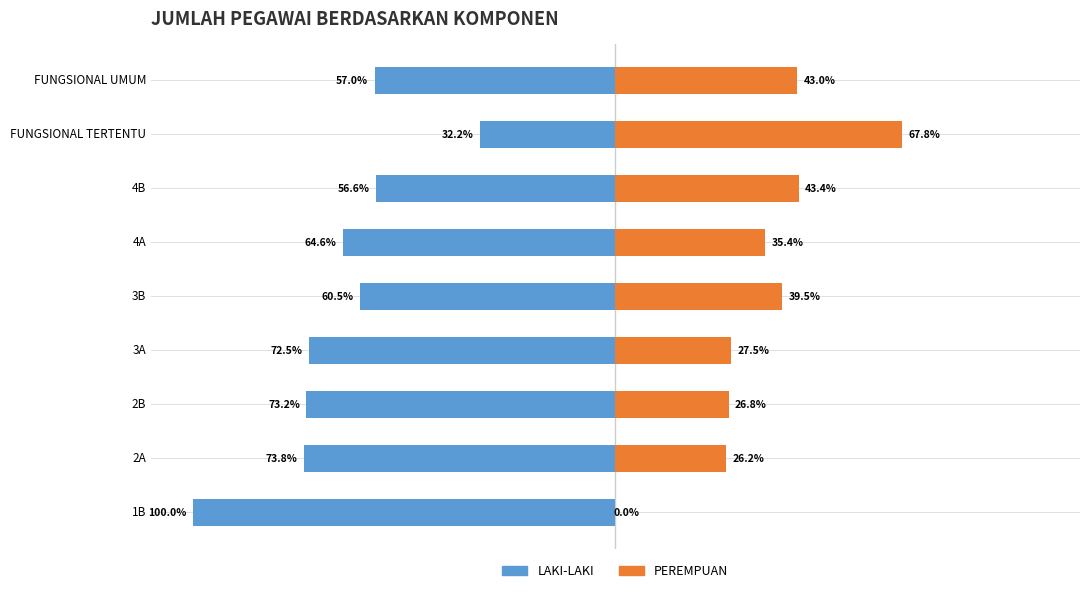

Reading left to right, list all the values displayed in this chart.

LAKI-LAKI: -100.0	-73.8	-73.2	-72.5	-60.5	-64.6	-56.6	-32.2	-57.0
PEREMPUAN: 0.0	26.2	26.8	27.5	39.5	35.4	43.4	67.8	43.0